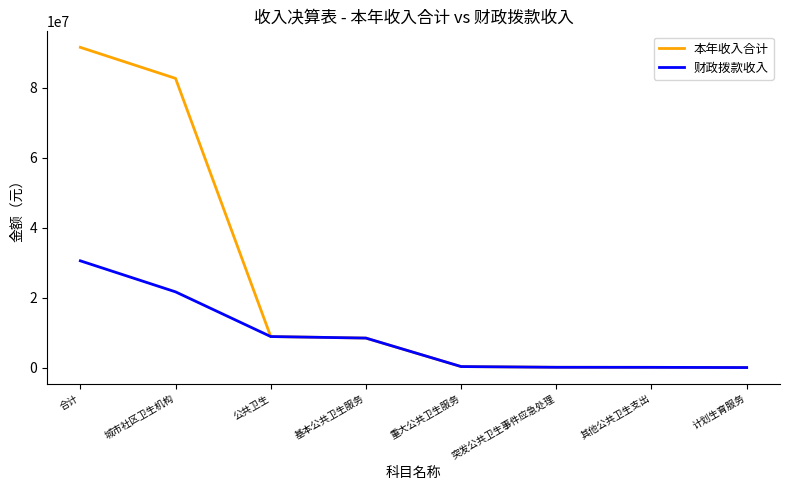

What is the sum of the 财政拨款收入 values at 突发公共卫生事件应急处理 and 公共卫生?

8944687.5